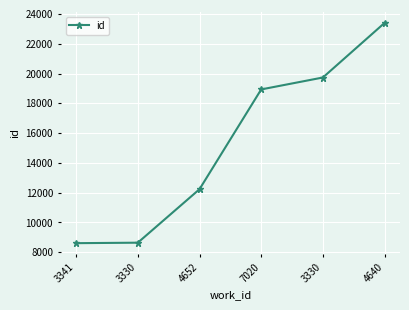

Count the number of categories in the chart.

6